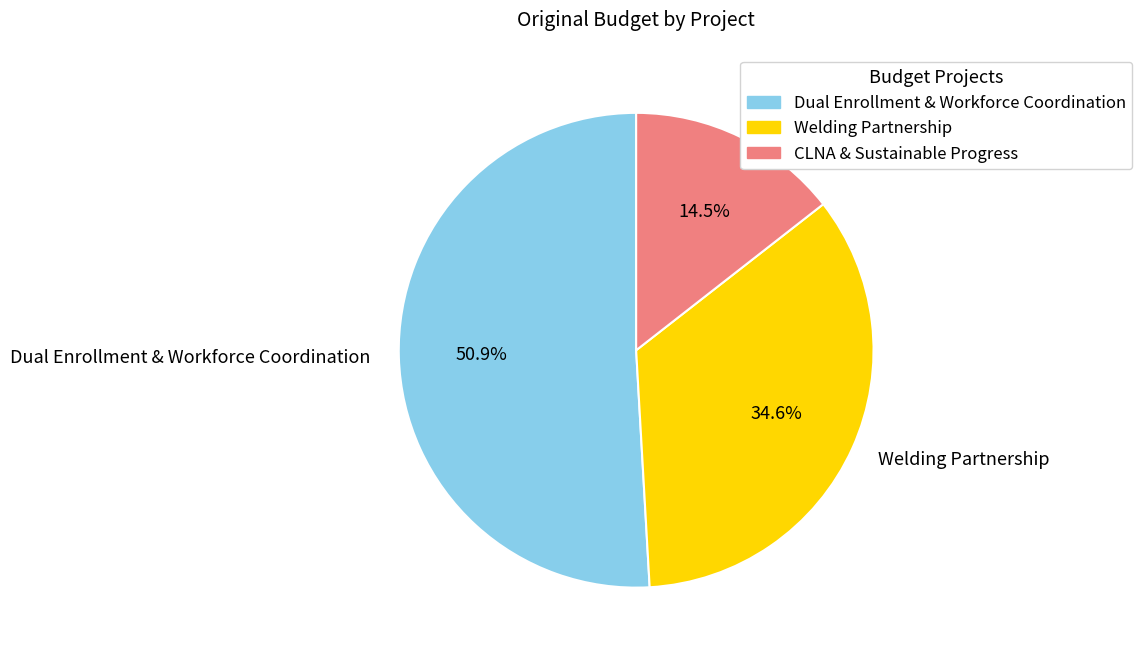

Which has a higher value, Dual Enrollment & Workforce Coordination or CLNA & Sustainable Progress?

Dual Enrollment & Workforce Coordination